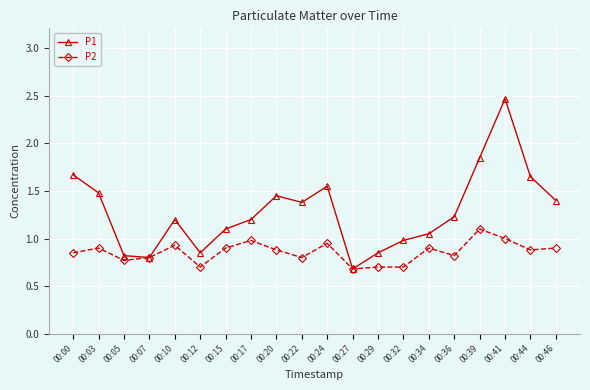

What is the sum of all P2 values?

17.1